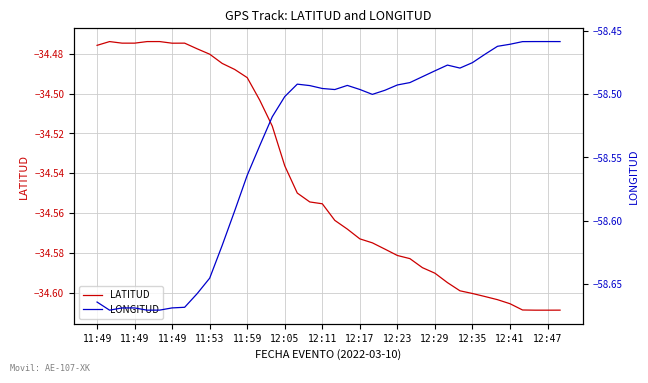

Which category has the lowest value across all series?

11:49